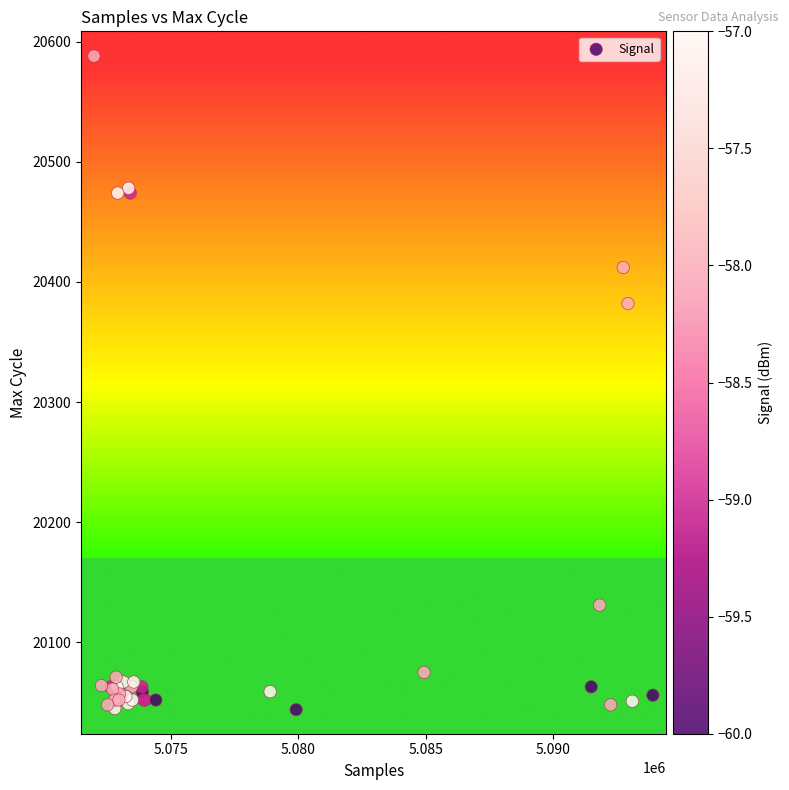

What Y value in the scatter plot is closest to 20316?

20382